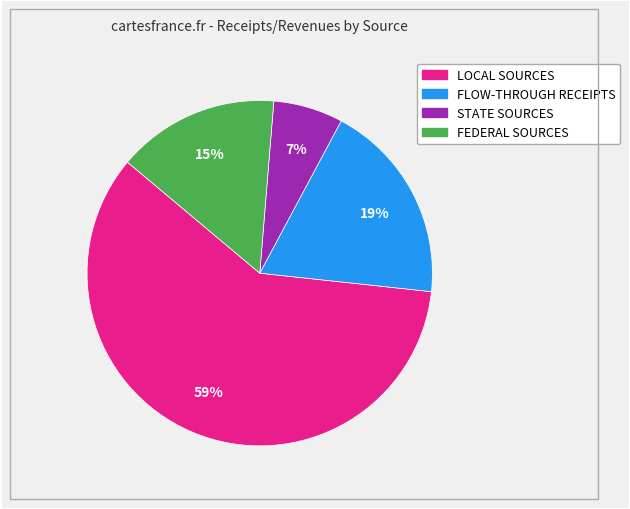

True or false: STATE SOURCES accounts for 7% of the total.

True